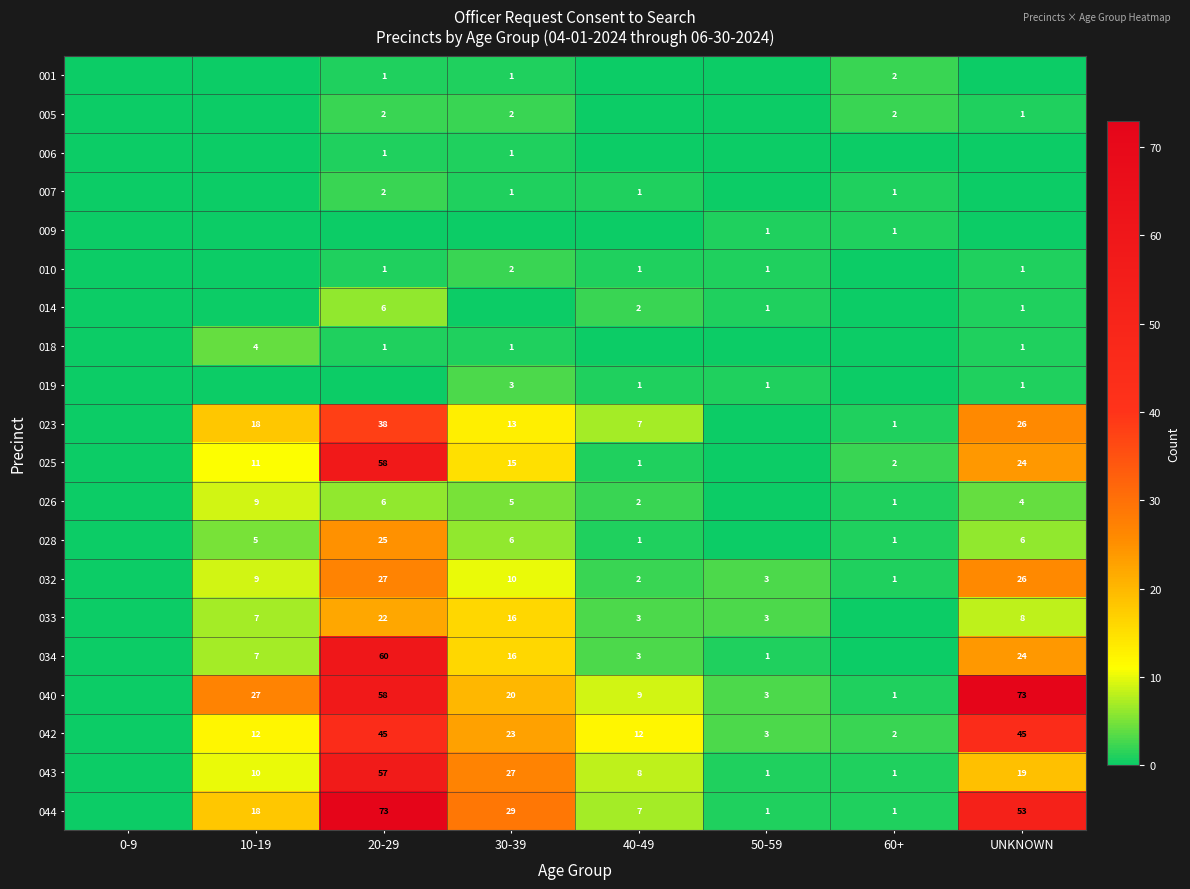

Is the value of 032 at UNKNOWN greater than the value of 034 at 50-59?

Yes